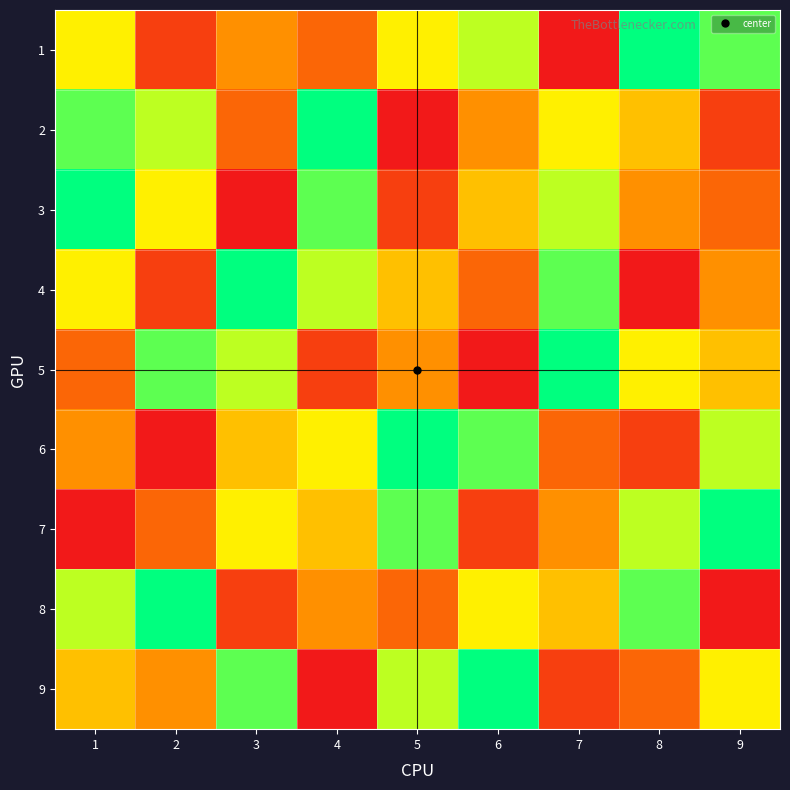

At which category does the chart reach its peak across all series?

8